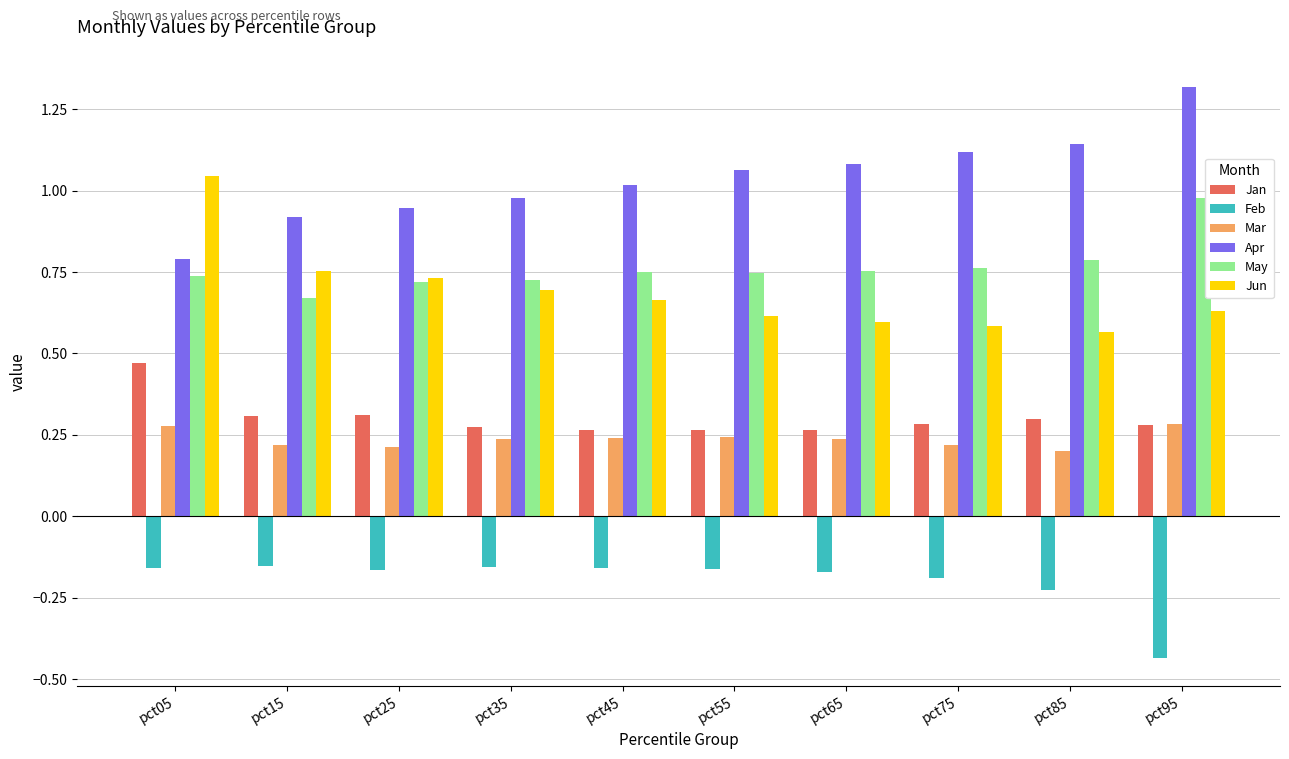

Which category has the highest value across all series?

pct95